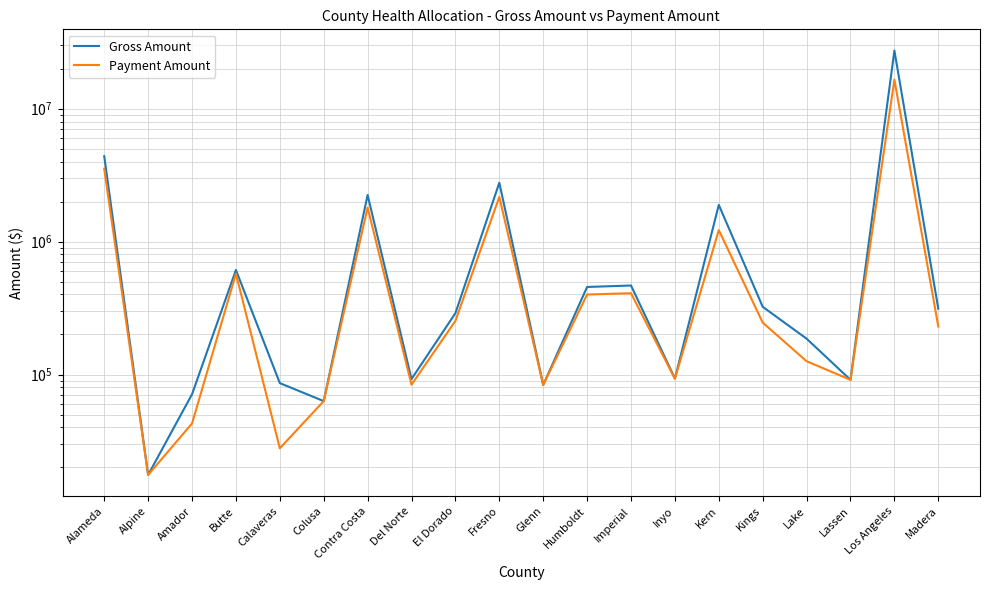

The value of Gross Amount at Butte is 611719.9. True or false?

True